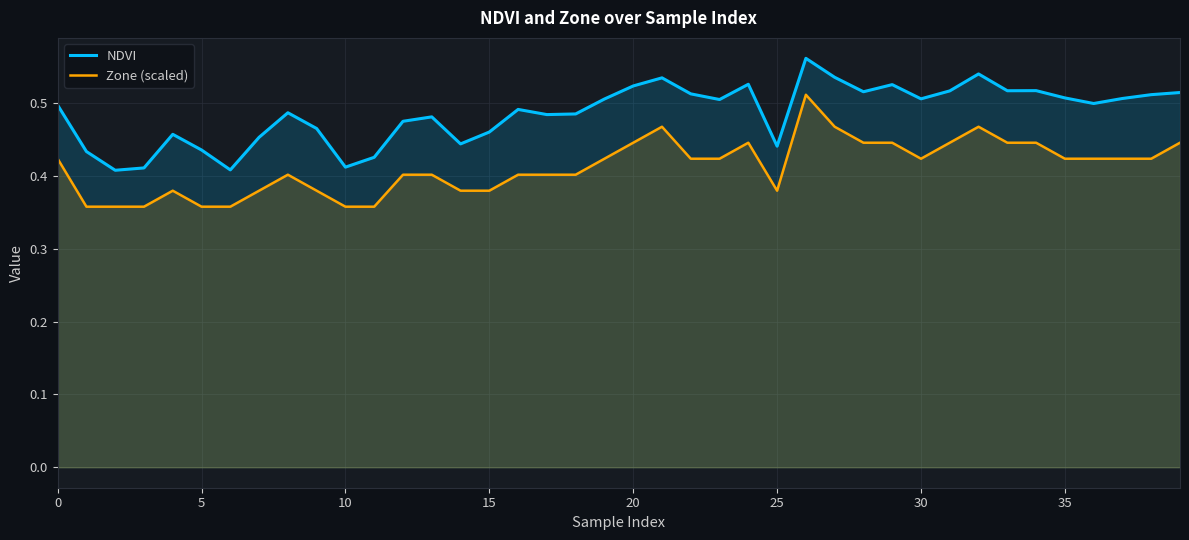

What are all the series names shown in the legend?

NDVI, Zone (scaled)